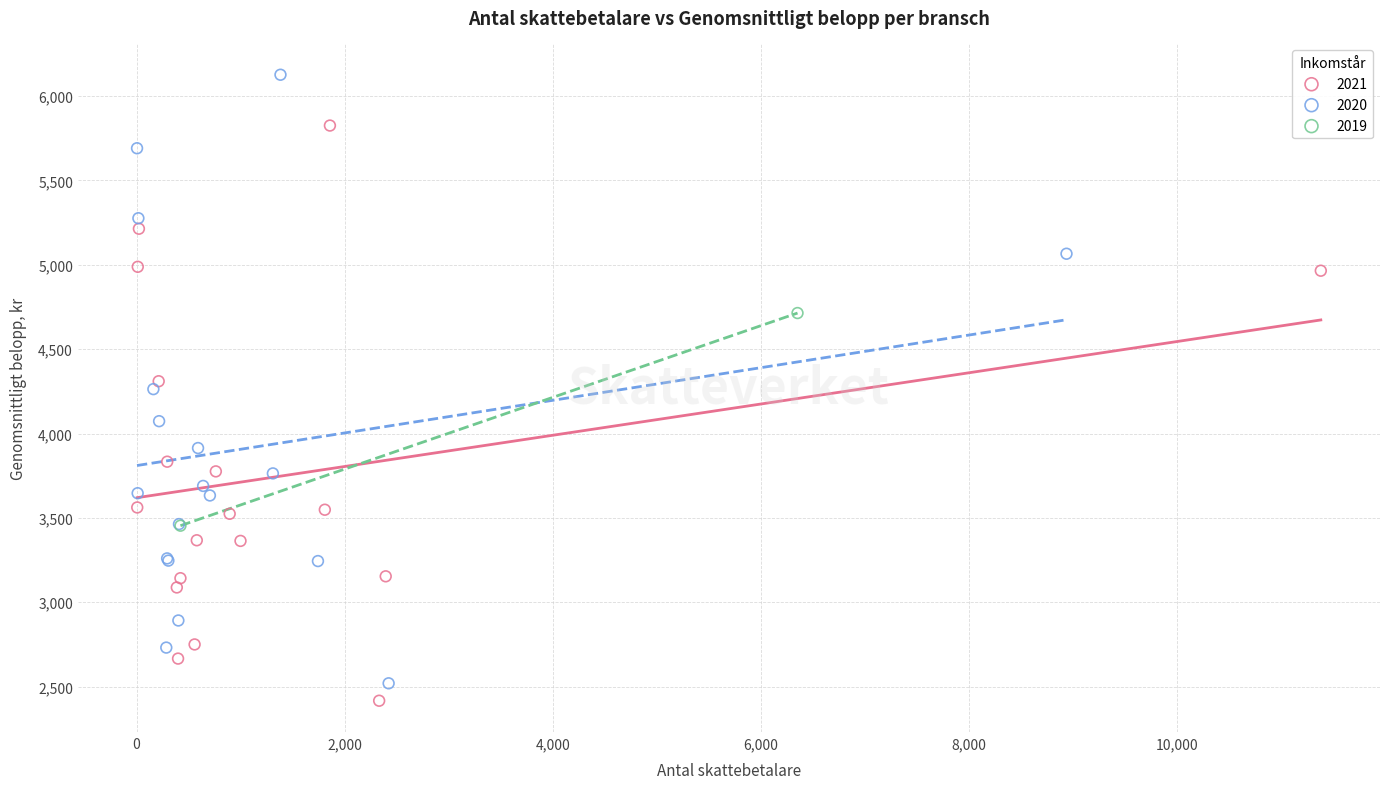

Which series reaches the minimum Y coordinate?

2021